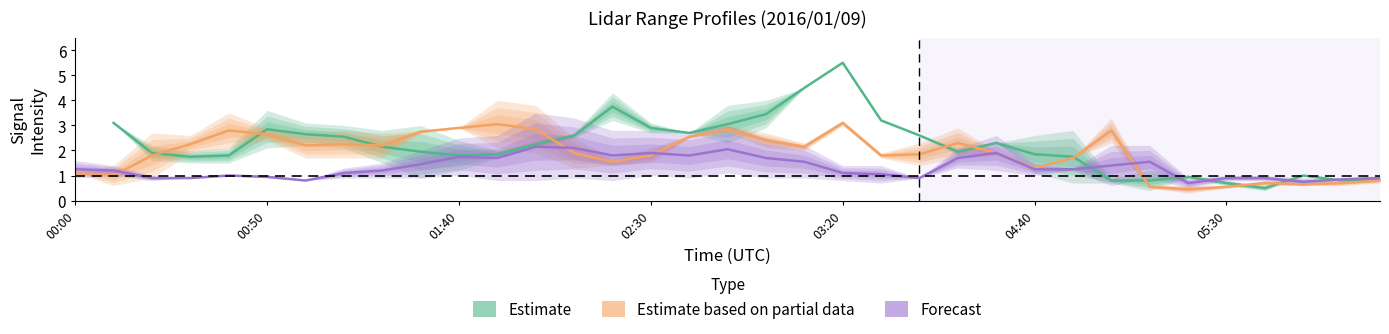

What is the sum of the Forecast values at 12 and 14?

3.9